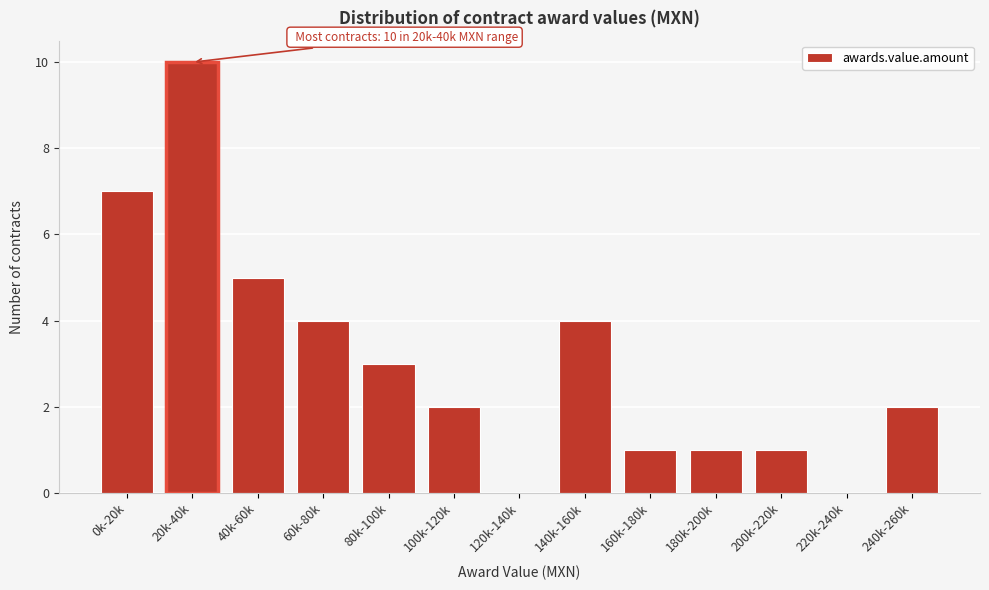

Reading right to left, transcribe all the data shown in this chart.

240k-260k=2	220k-240k=0	200k-220k=1	180k-200k=1	160k-180k=1	140k-160k=4	120k-140k=0	100k-120k=2	80k-100k=3	60k-80k=4	40k-60k=5	20k-40k=10	0k-20k=7